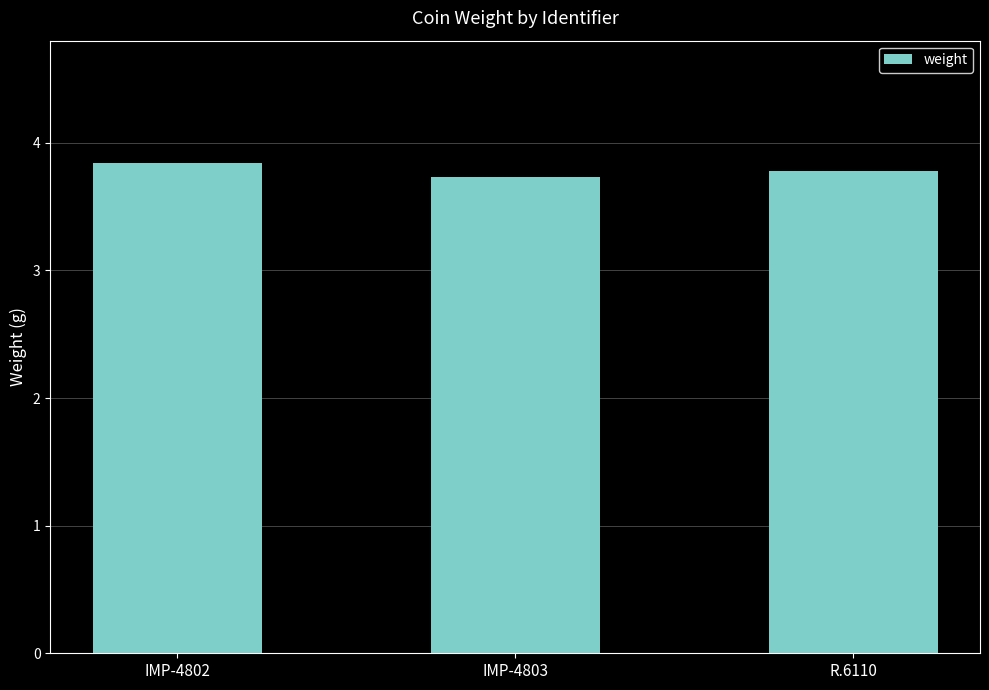

What is the label of the 1st bar from the right?

R.6110